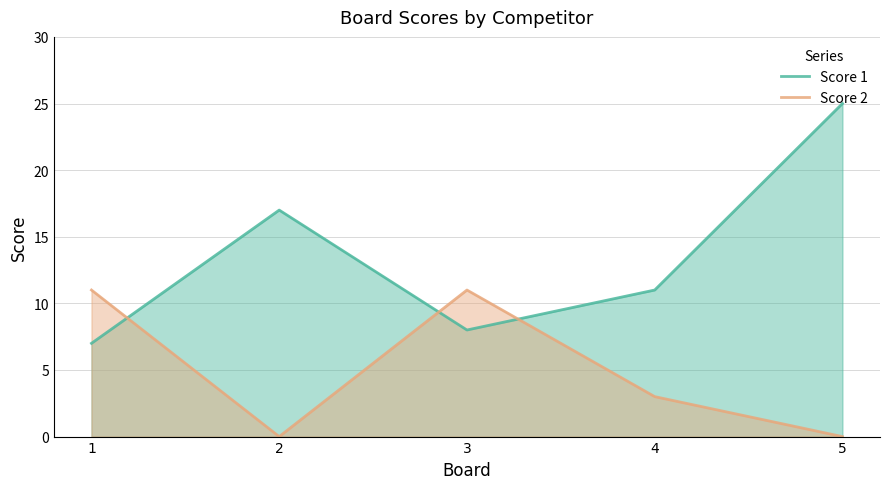

At 4, list the series in order from largest to smallest.

Score 1, Score 2